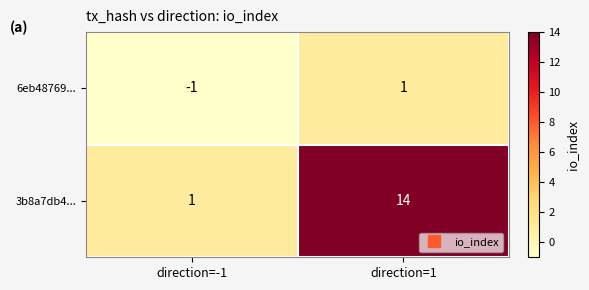

The value of 6eb48769... at direction=-1 is -1. True or false?

True